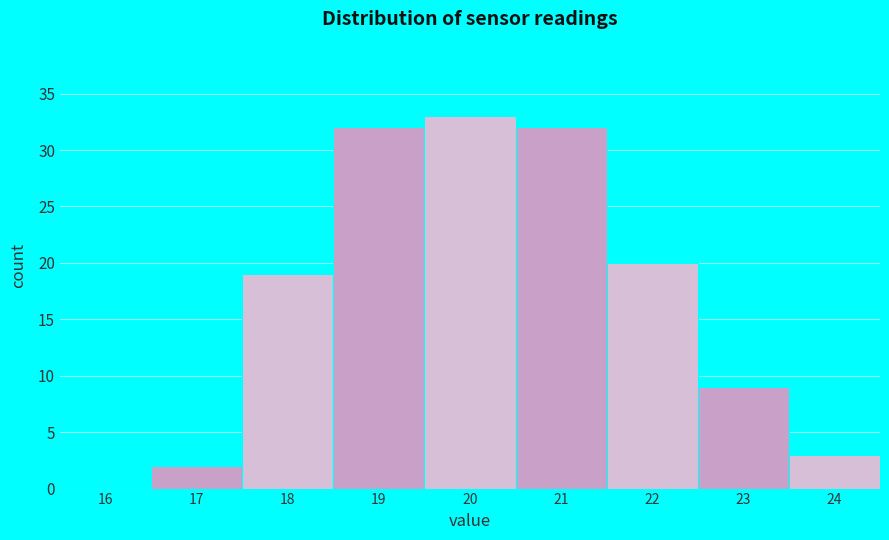

Reading right to left, list all the values displayed in this chart.

24=3	23=9	22=20	21=32	20=33	19=32	18=19	17=2	16=0